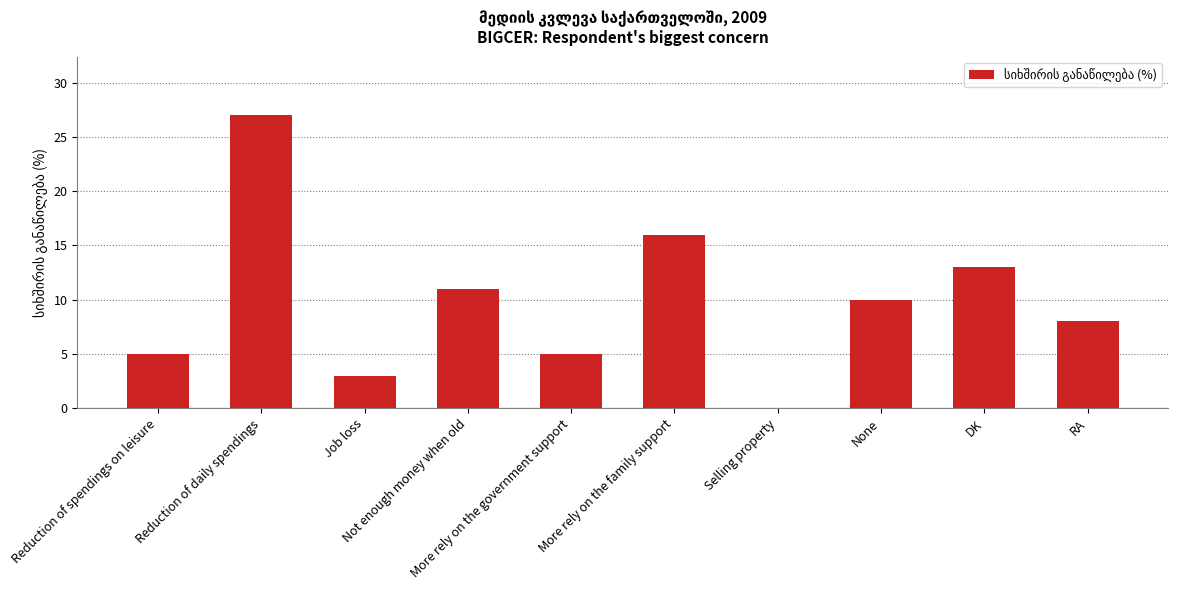

Reading right to left, list all the values displayed in this chart.

RA=8	DK=13	None=10	Selling property=0	More rely on the family support=16	More rely on the government support=5	Not enough money when old=11	Job loss=3	Reduction of daily spendings=27	Reduction of spendings on leisure=5